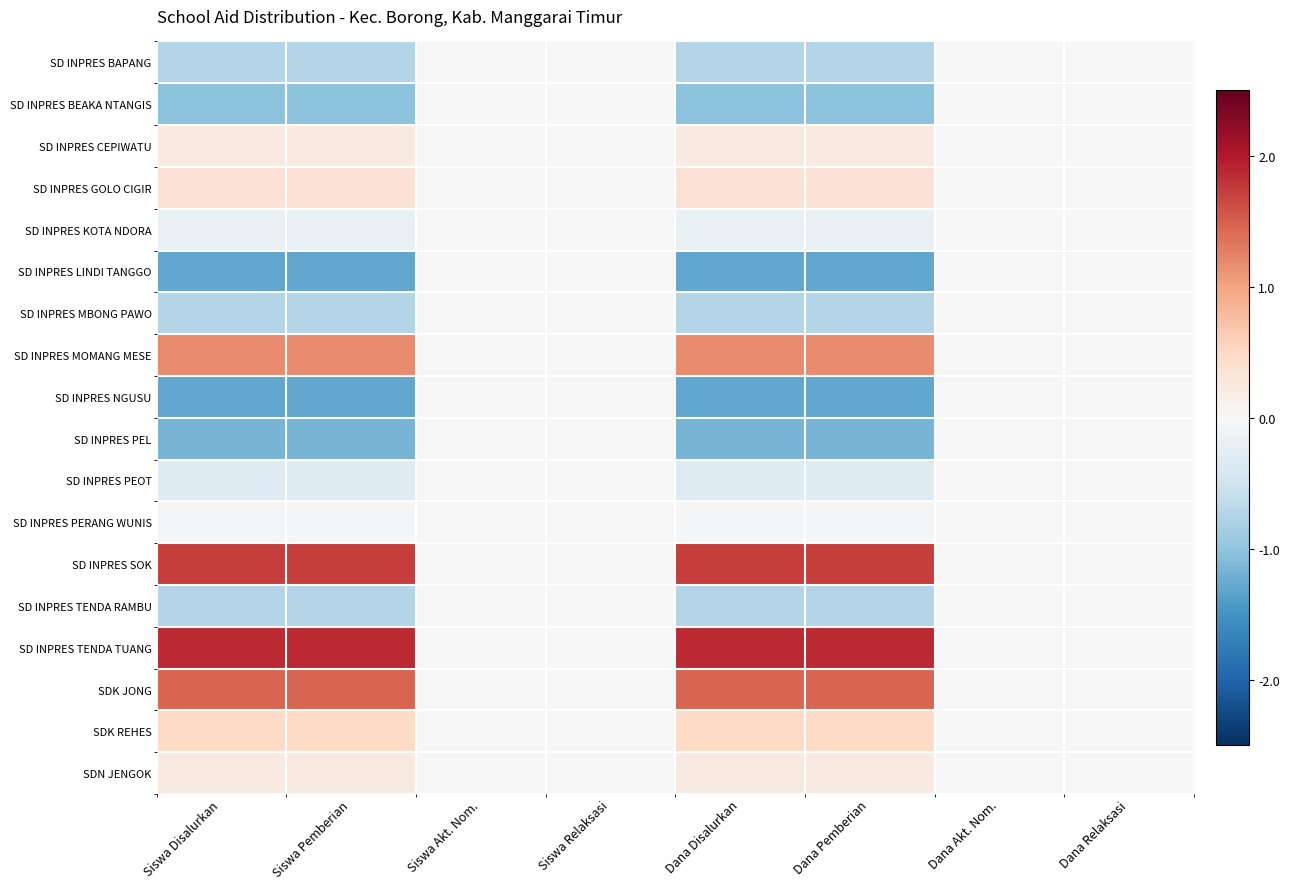

Which category has the lowest value across all series?

Siswa Disalurkan